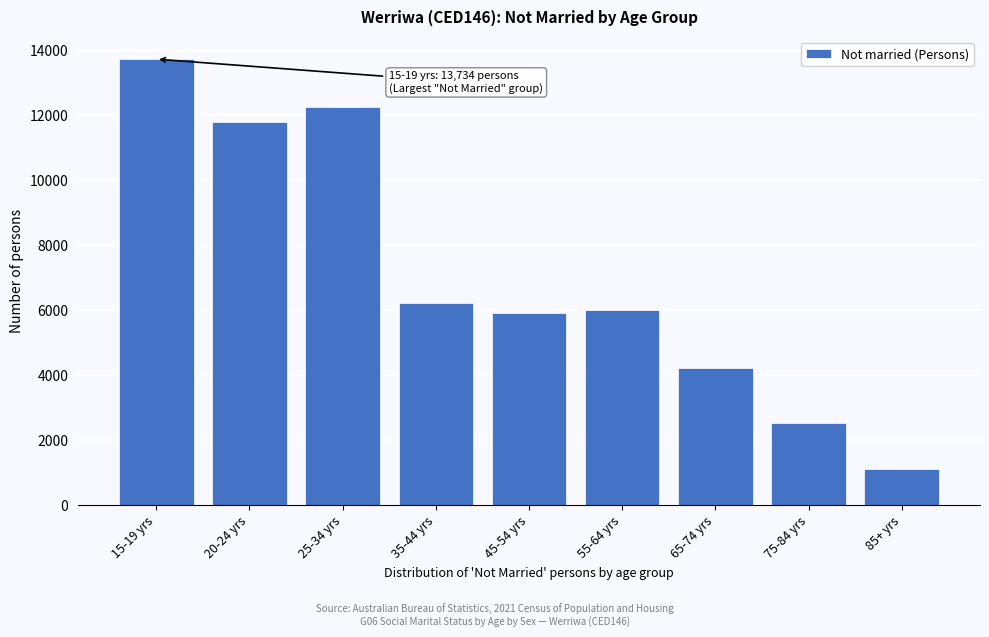

Reading left to right, transcribe all the data shown in this chart.

15-19 yrs=13734	20-24 yrs=11809	25-34 yrs=12259	35-44 yrs=6222	45-54 yrs=5925	55-64 yrs=6003	65-74 yrs=4220	75-84 yrs=2526	85+ yrs=1114